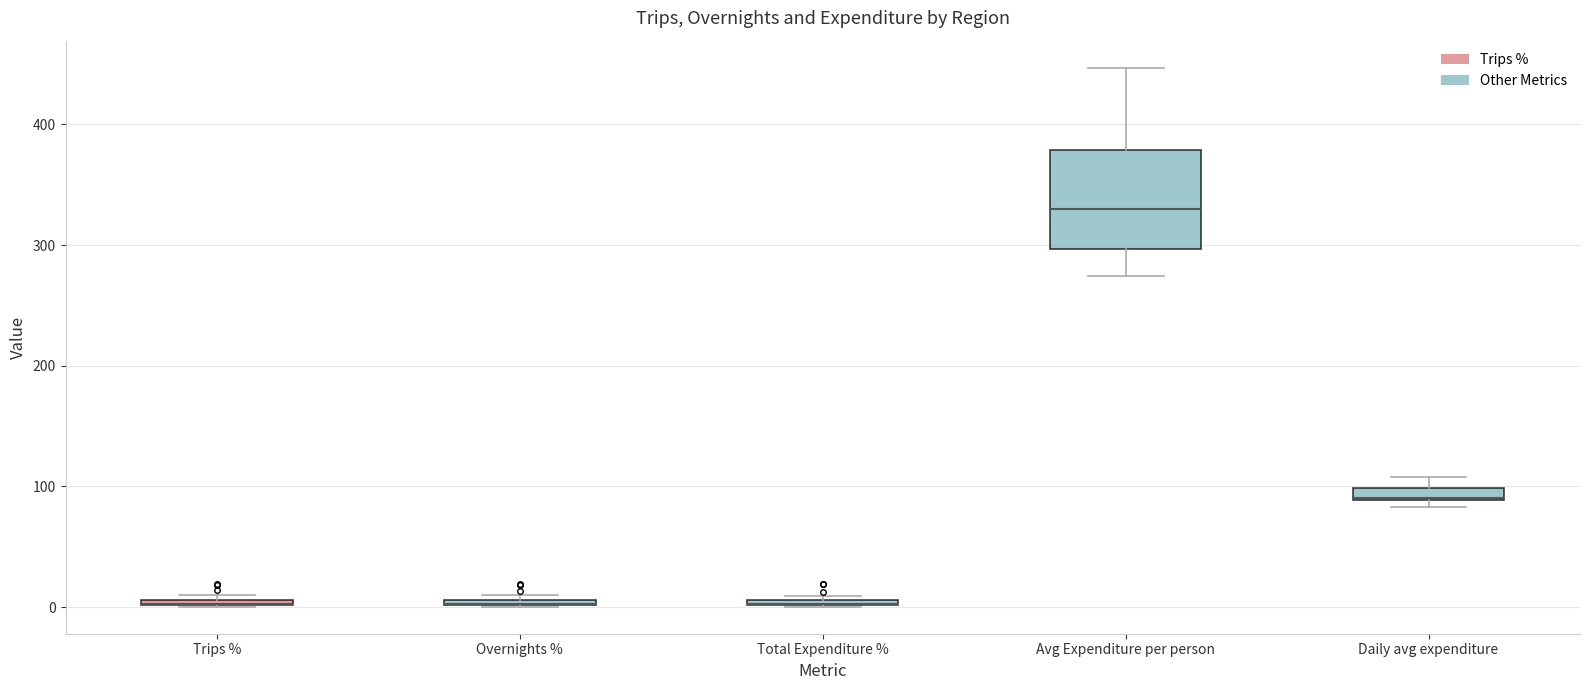

Comparing the boxes themselves (not the whiskers), which one is the tallest?

Avg Expenditure per person